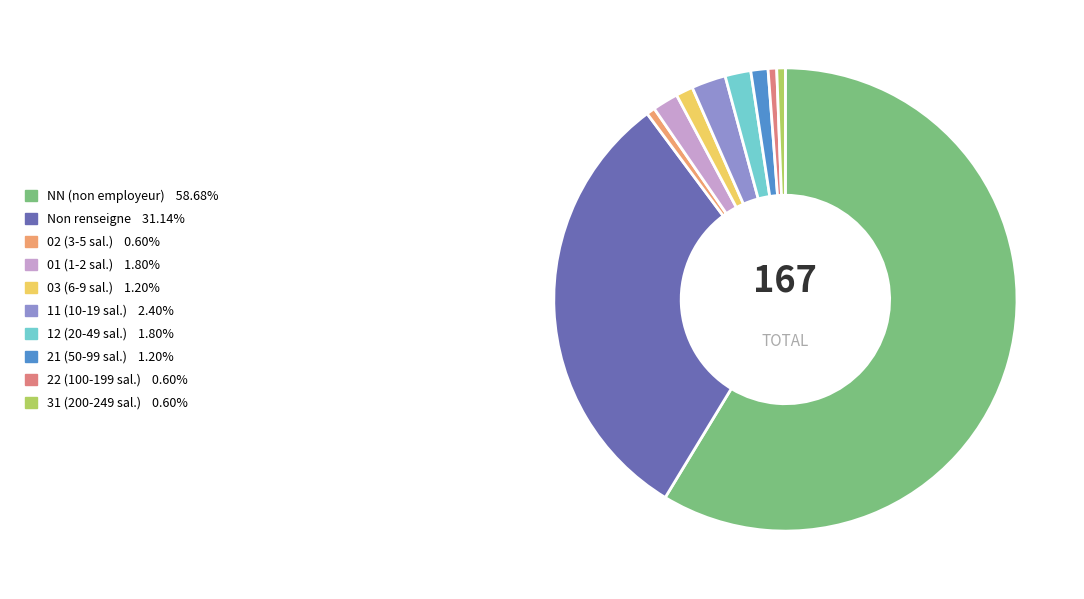

What is the largest slice in the pie chart?

NN